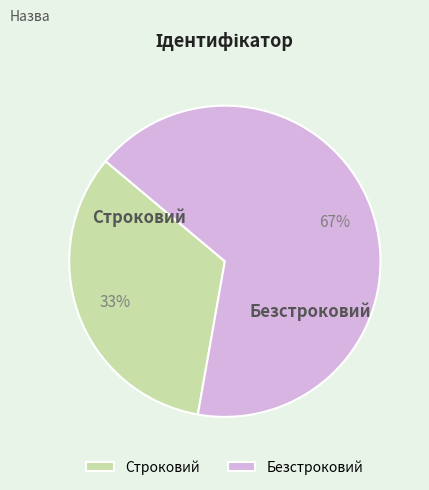

The Безстроковий slice represents 76% of the pie. True or false?

False